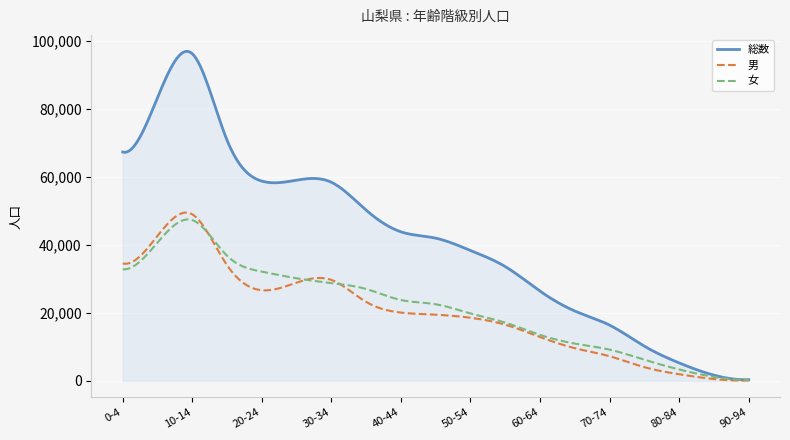

Which series has the widest spread of values?

総数